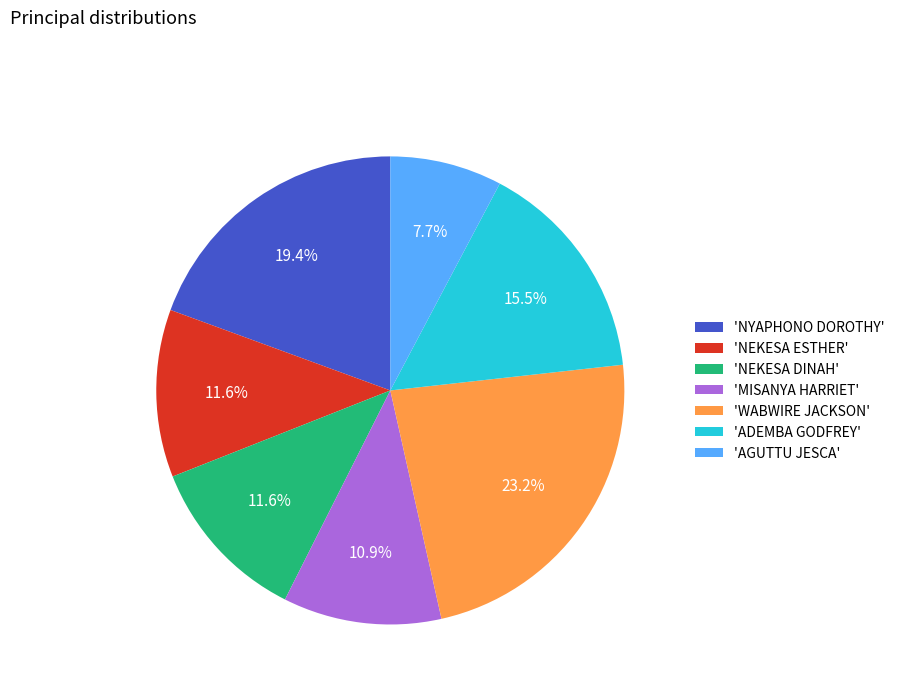

What percentage do 'MISANYA HARRIET' and 'NEKESA ESTHER' together represent?

22.5%